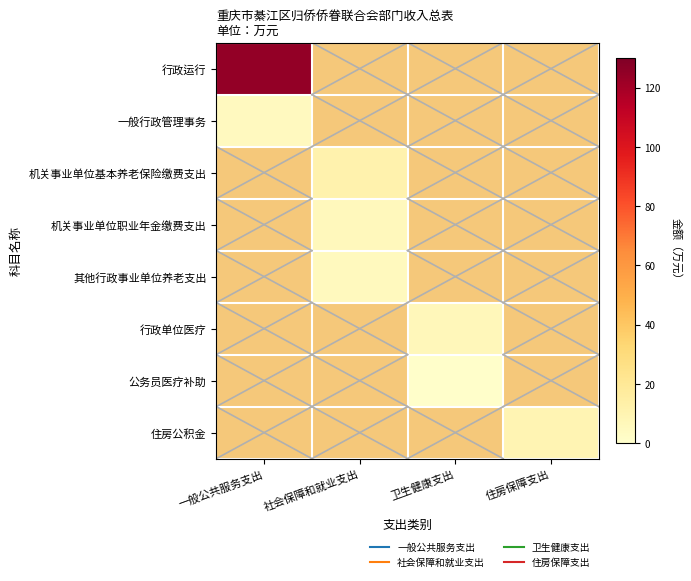

At 一般公共服务支出, list the series in order from largest to smallest.

行政运行, 一般行政管理事务, 机关事业单位基本养老保险缴费支出, 机关事业单位职业年金缴费支出, 其他行政事业单位养老支出, 行政单位医疗, 公务员医疗补助, 住房公积金